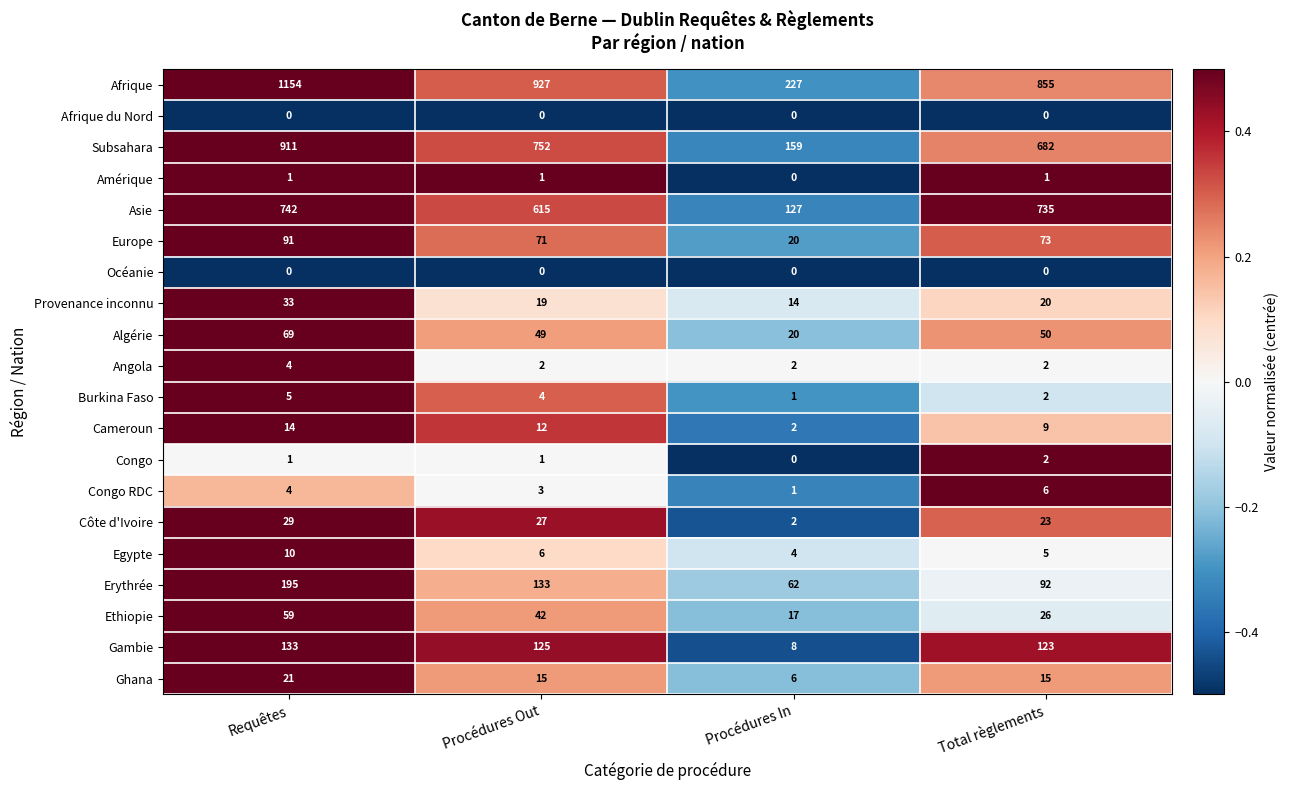

Rank the categories by Algérie value from highest to lowest.

Requêtes, Total règlements, Procédures Out, Procédures In